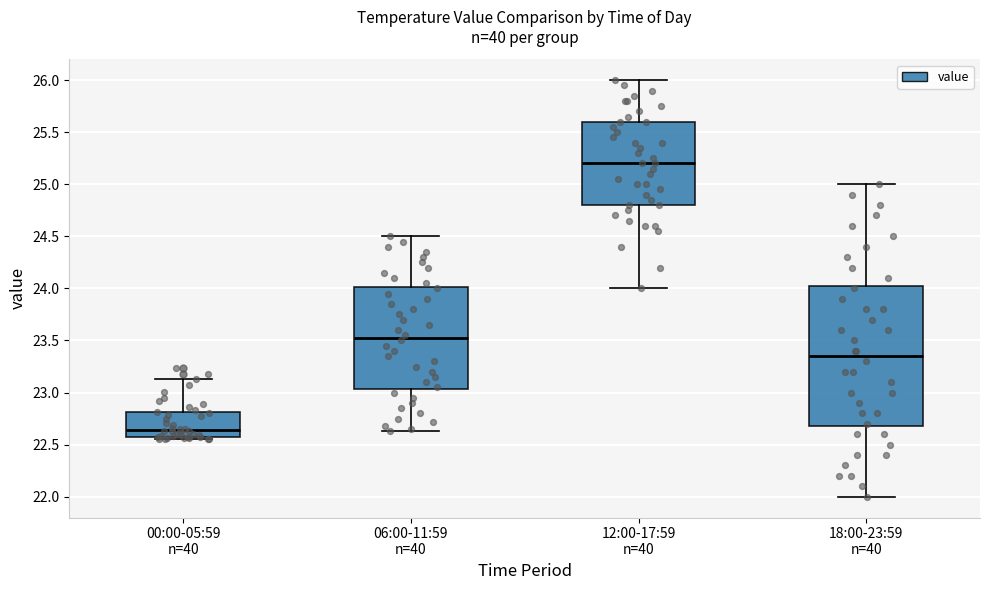

Where is the lower edge of the box for 06:00-11:59 n=40 on the y-axis? The values are not printed on the chart, so give them approximately, as read against the axis.

23.05